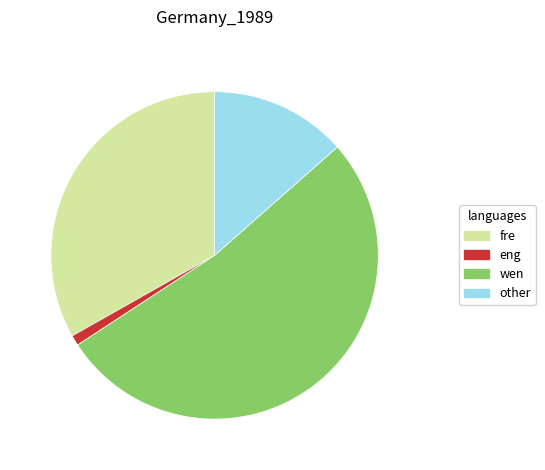

Is there any slice that represents more than half of the pie?

Yes